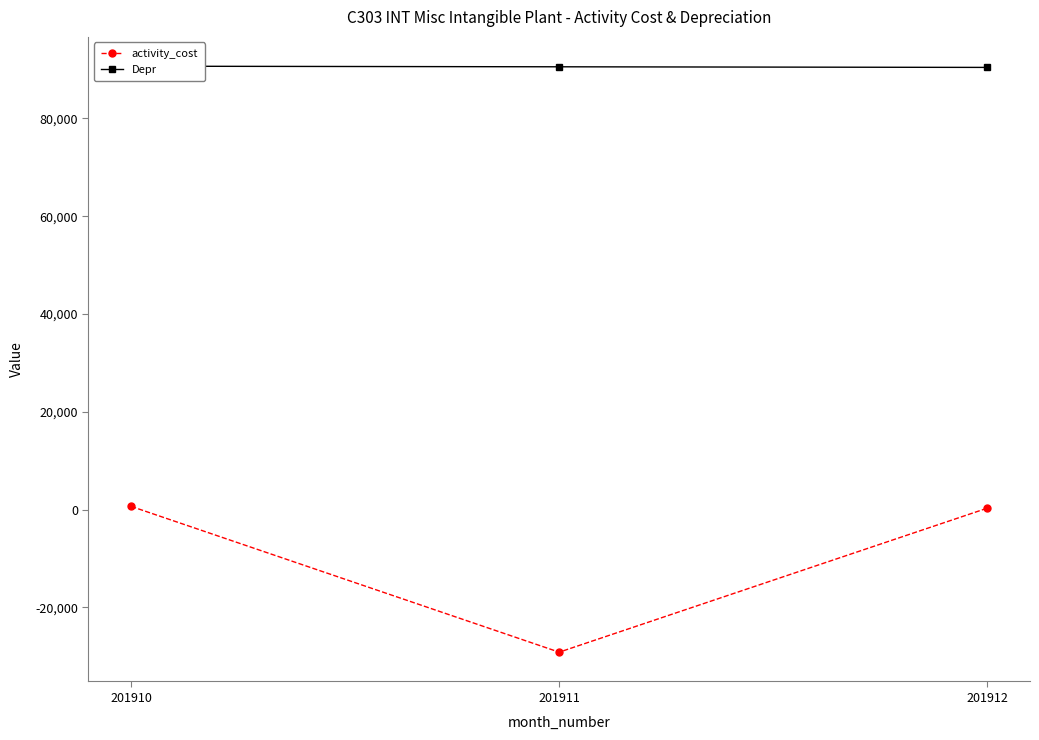

Rank the series at 201912 from highest to lowest value.

Depr, activity_cost